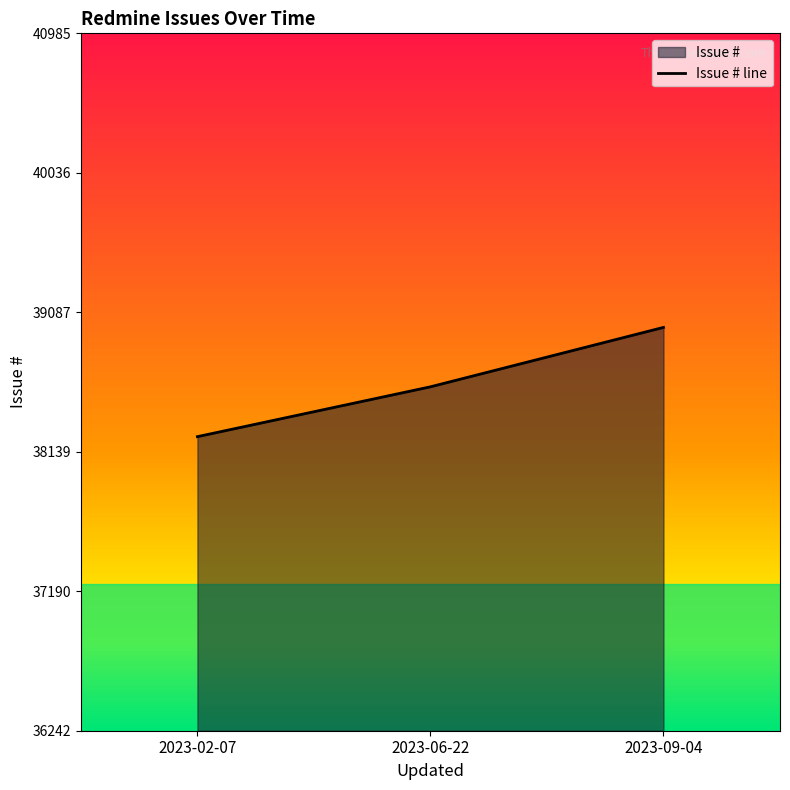

Which has a higher value, 2023-02-07 or 2023-09-04?

2023-09-04